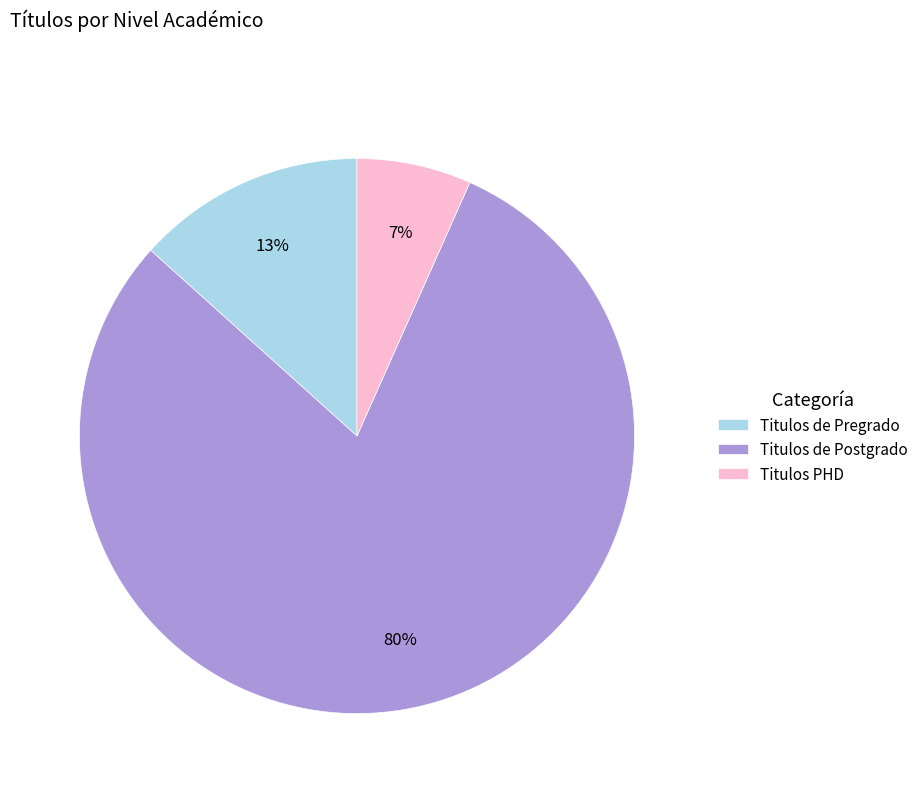

Which category has the biggest portion of the pie?

Titulos de Postgrado